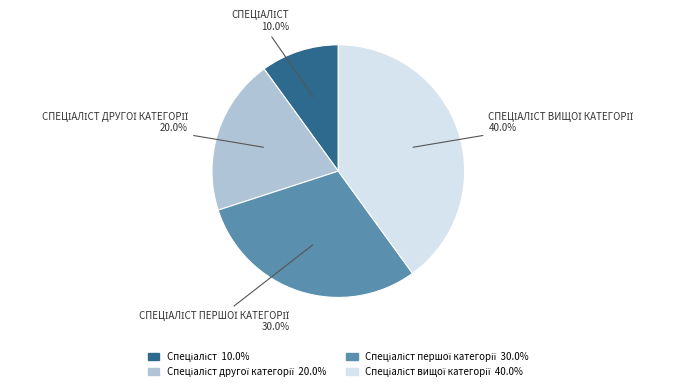

Does any single category account for the majority?

No